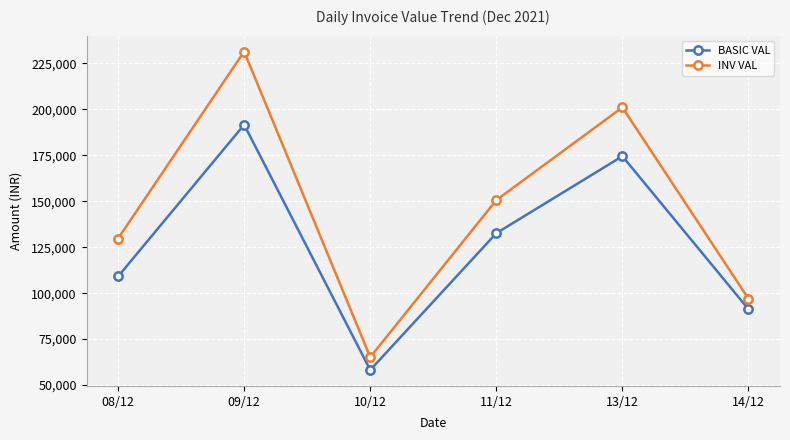

What is the difference between the highest and lowest values at 13/12?

26547.4